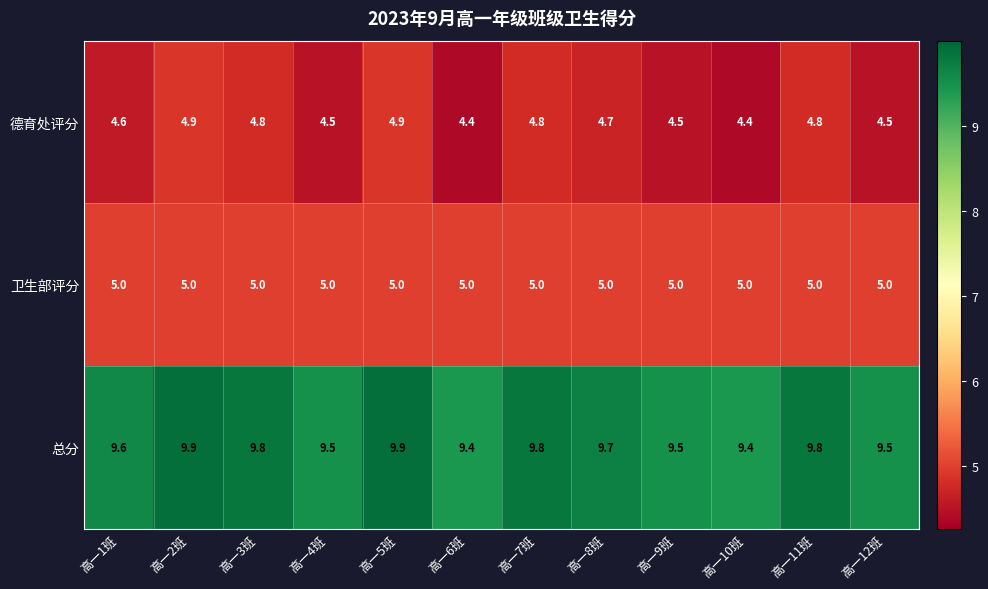

Is it true that 总分 equals 16.0 at 高一2班?

False